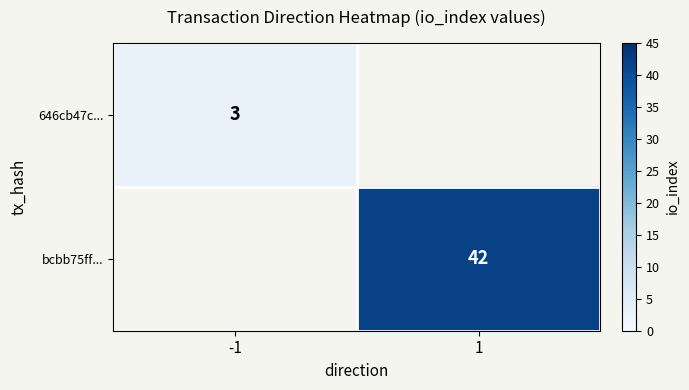

The bcbb75ff... series shows 42 at 1. True or false?

True